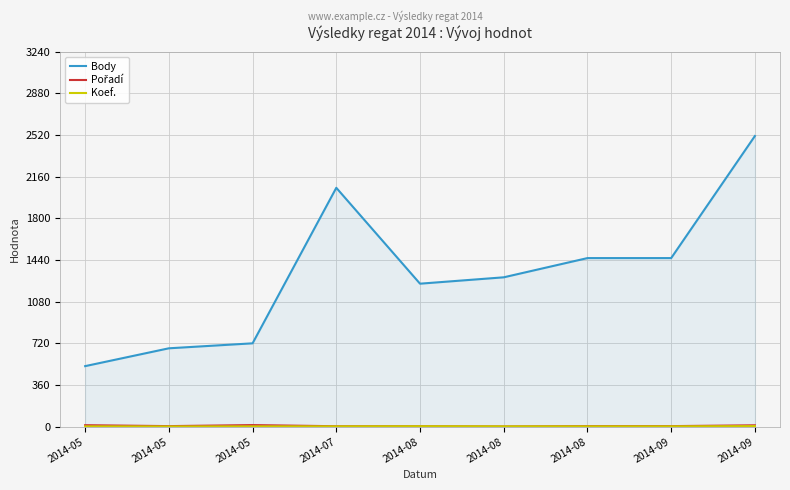

What are all the series names shown in the legend?

Body, Pořadí, Koef.